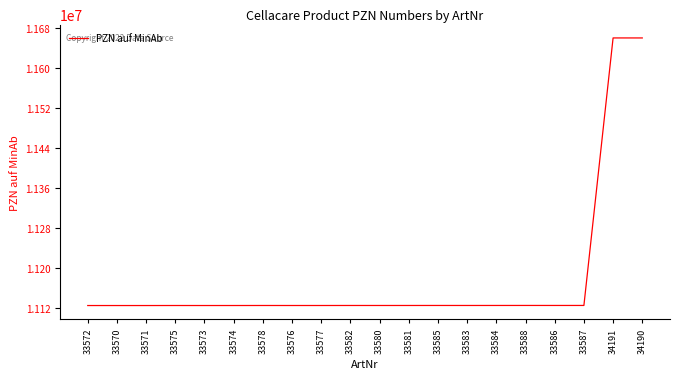

What is the greatest value displayed?

11660946